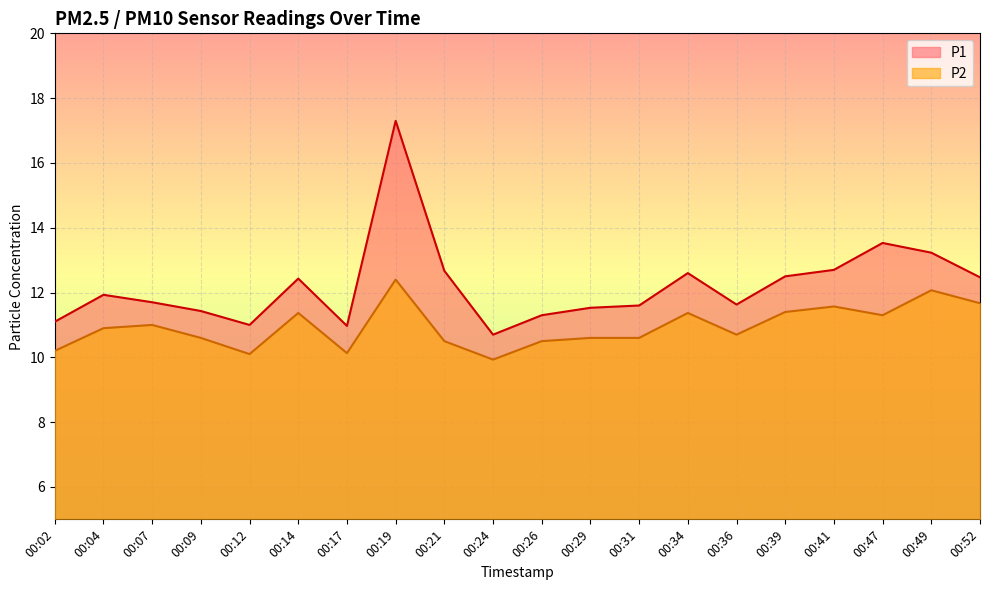

Read the P2 value at 00:14.

11.4